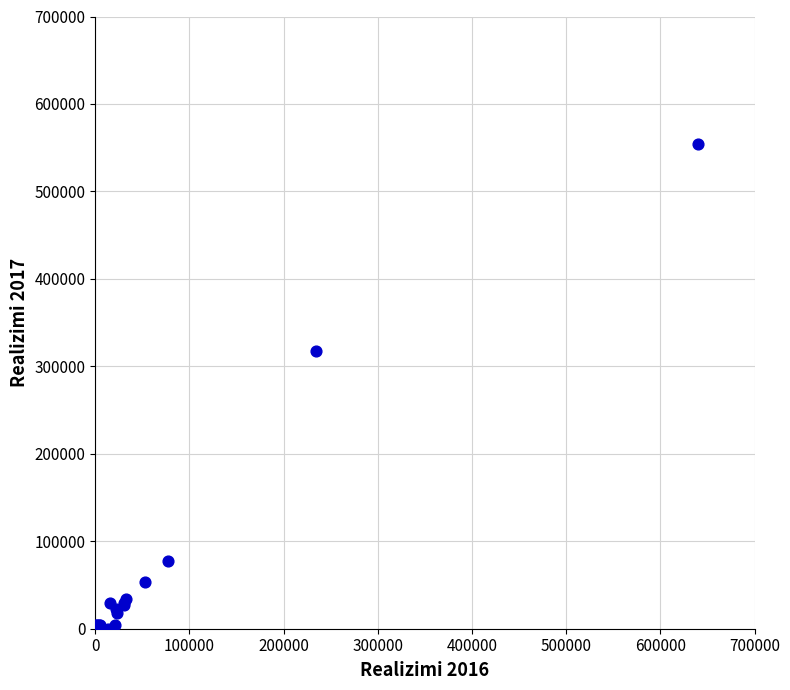

What Y value in the scatter plot is closest to 276948?

317982.4